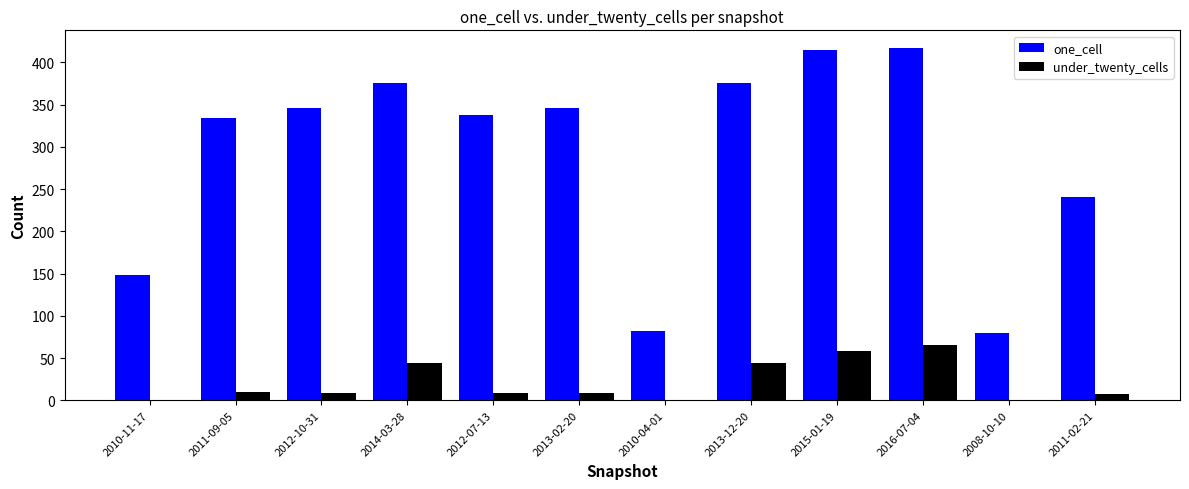

Where is one_cell nearest to the value 248?

2011-02-21